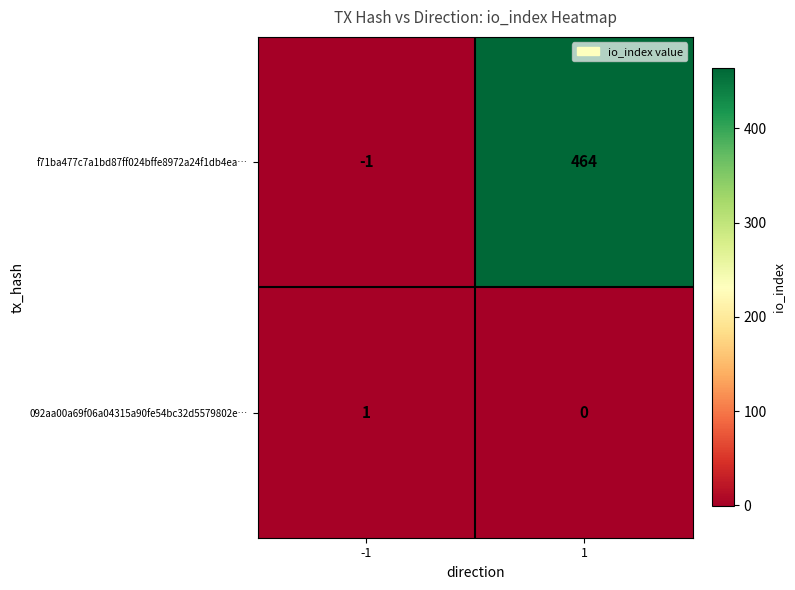

Rank the categories by f71ba477c7a1bd87ff024bffe8972a24f1db4ea… value from lowest to highest.

-1, 1